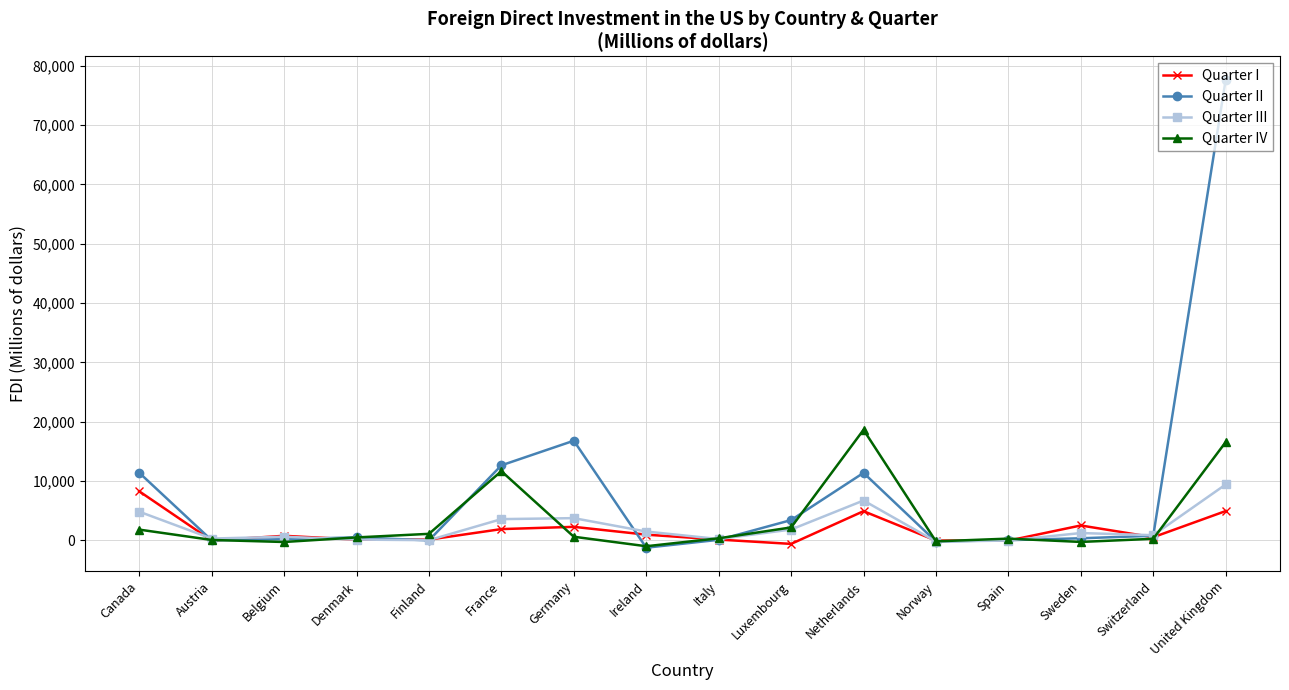

What is the average value of the Quarter IV series?

3285